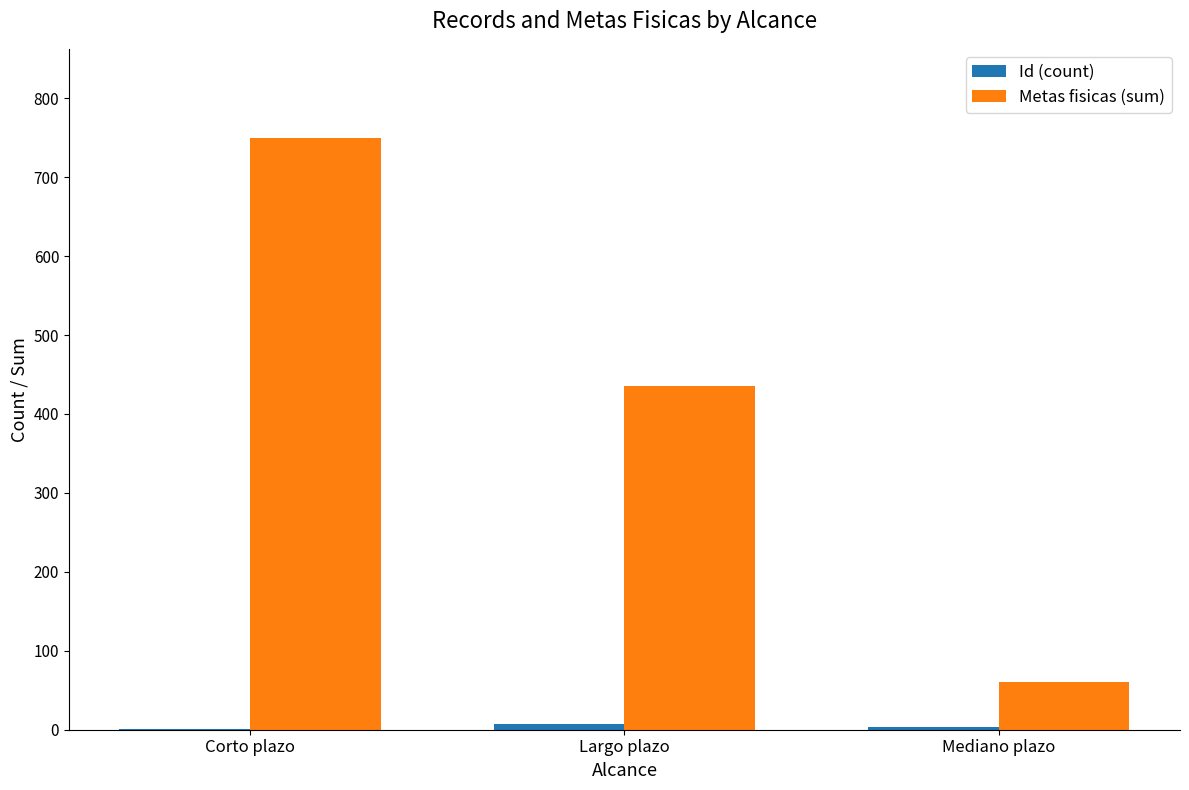

Which series has the largest range (max minus min)?

Metas fisicas (sum)